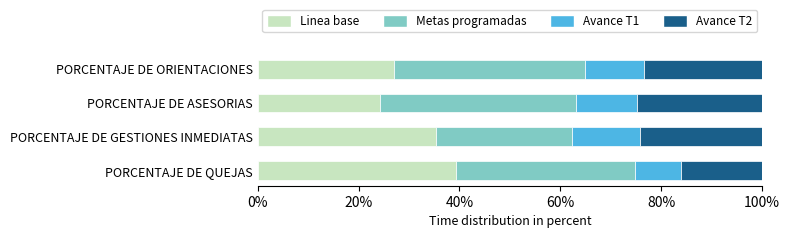

What are all the series names shown in the legend?

Linea base, Metas programadas, Avance T1, Avance T2